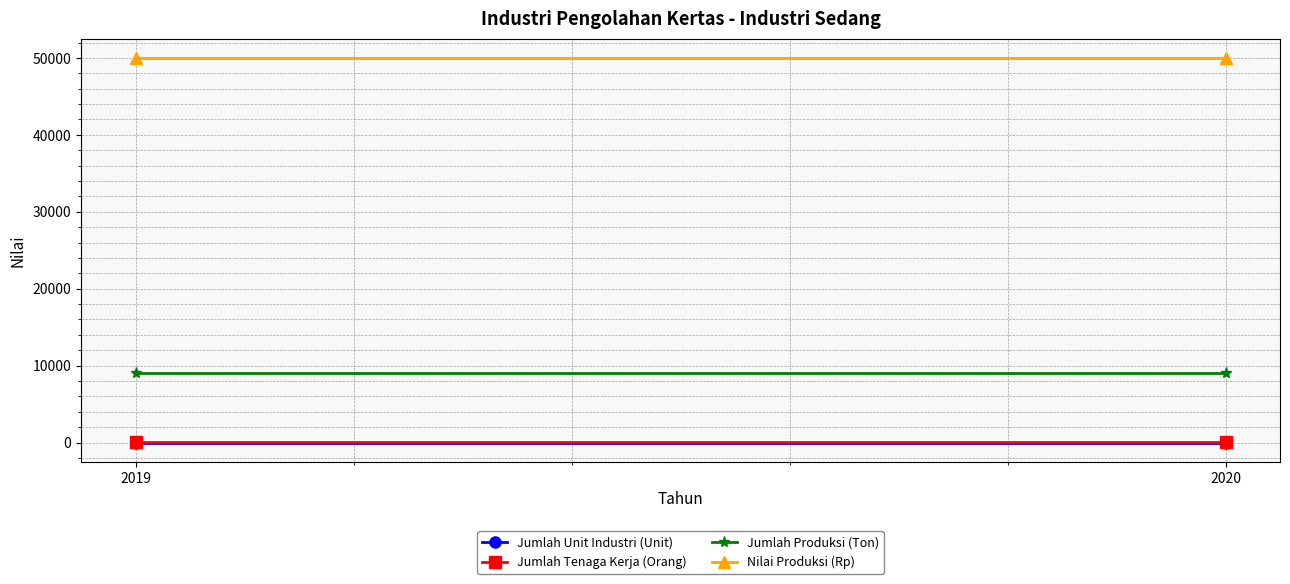

Between 2019 and 2020, which series saw the biggest shift?

Jumlah Unit Industri (Unit)